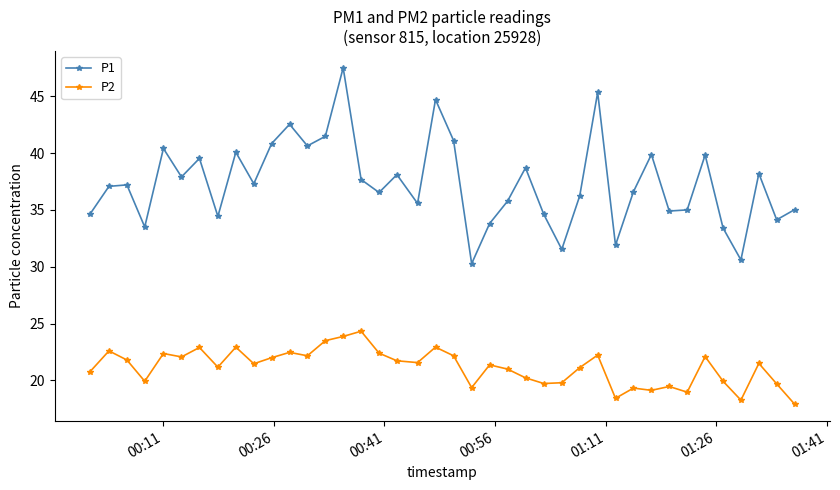

What is the maximum value for P1?

47.5